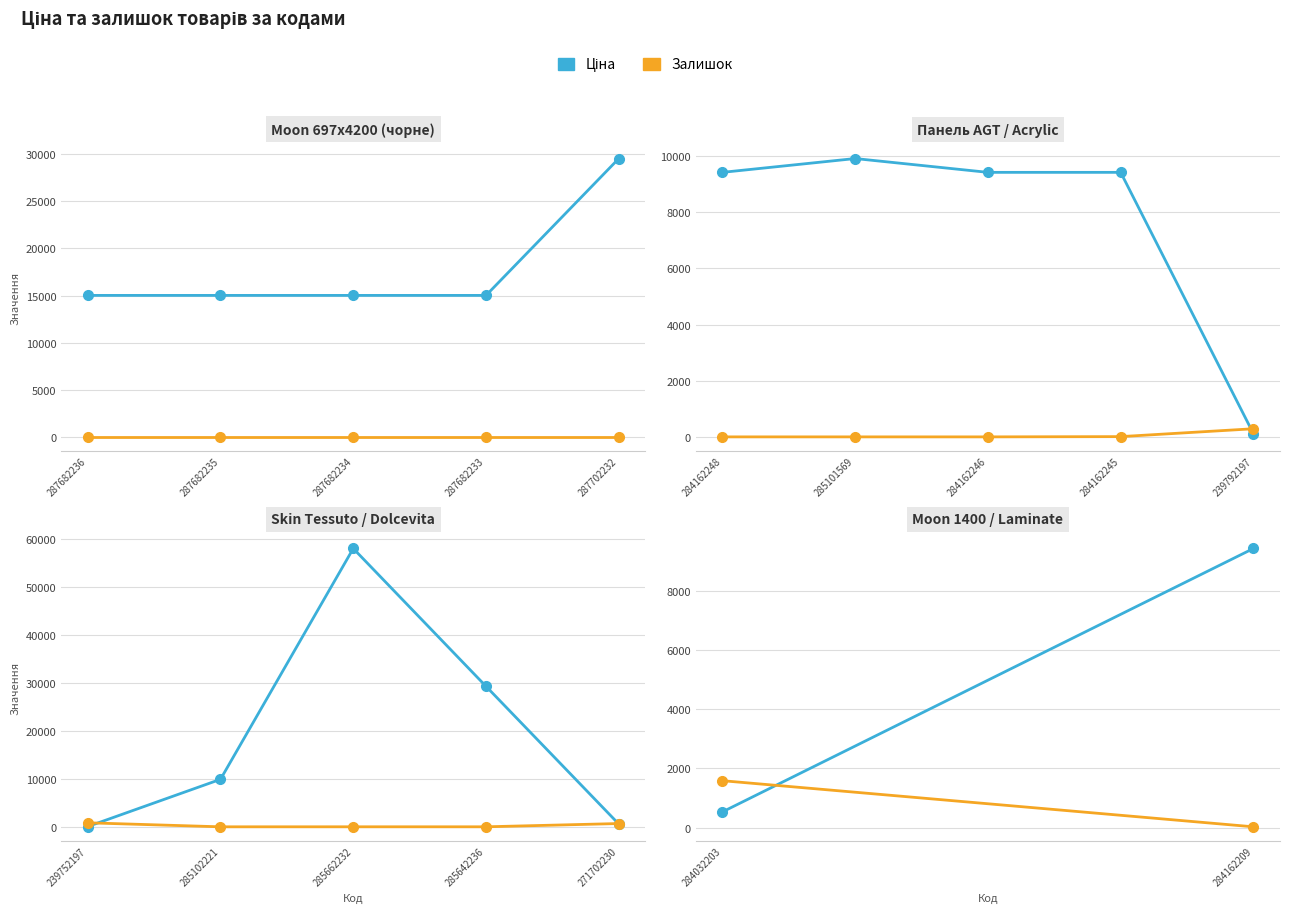

How many data points does each series have?

2